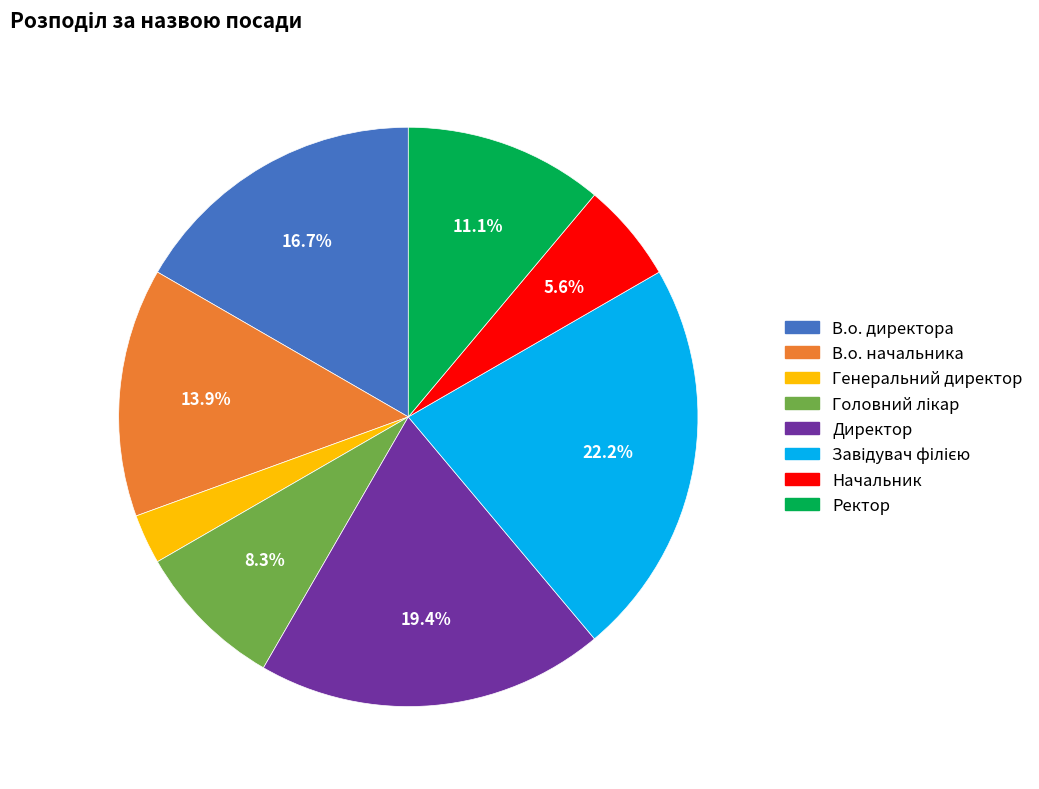

Which has a higher value, Директор or Начальник?

Директор